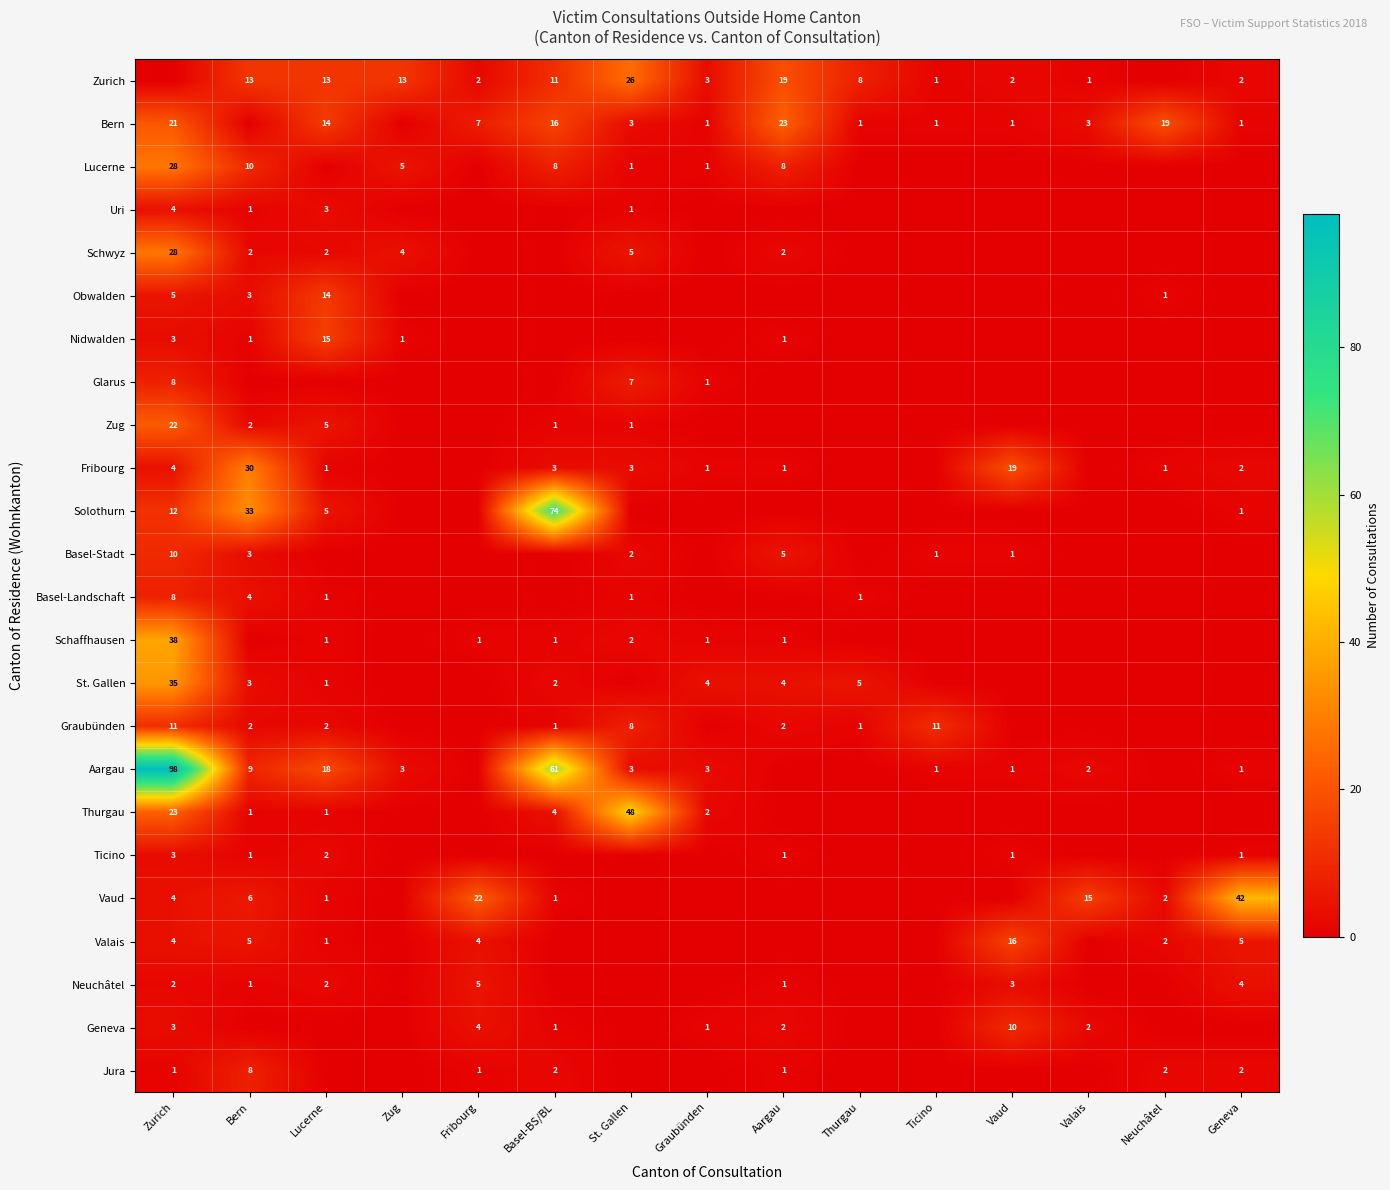

True or false: Bern has a value of 3 at Valais.

True